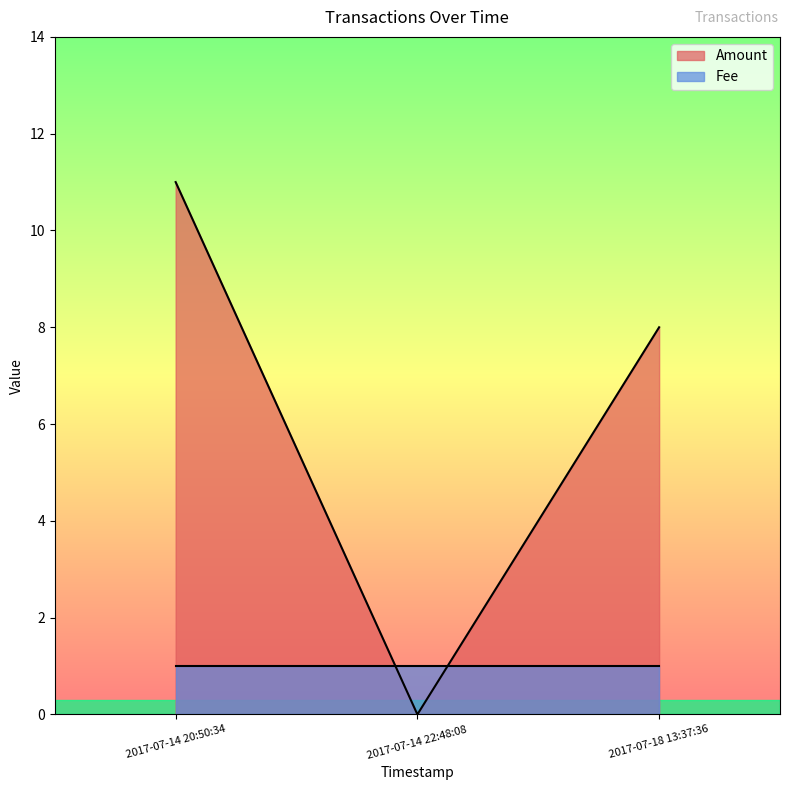

List the labels in order of Amount value, largest first.

2017-07-14 20:50:34, 2017-07-18 13:37:36, 2017-07-14 22:48:08